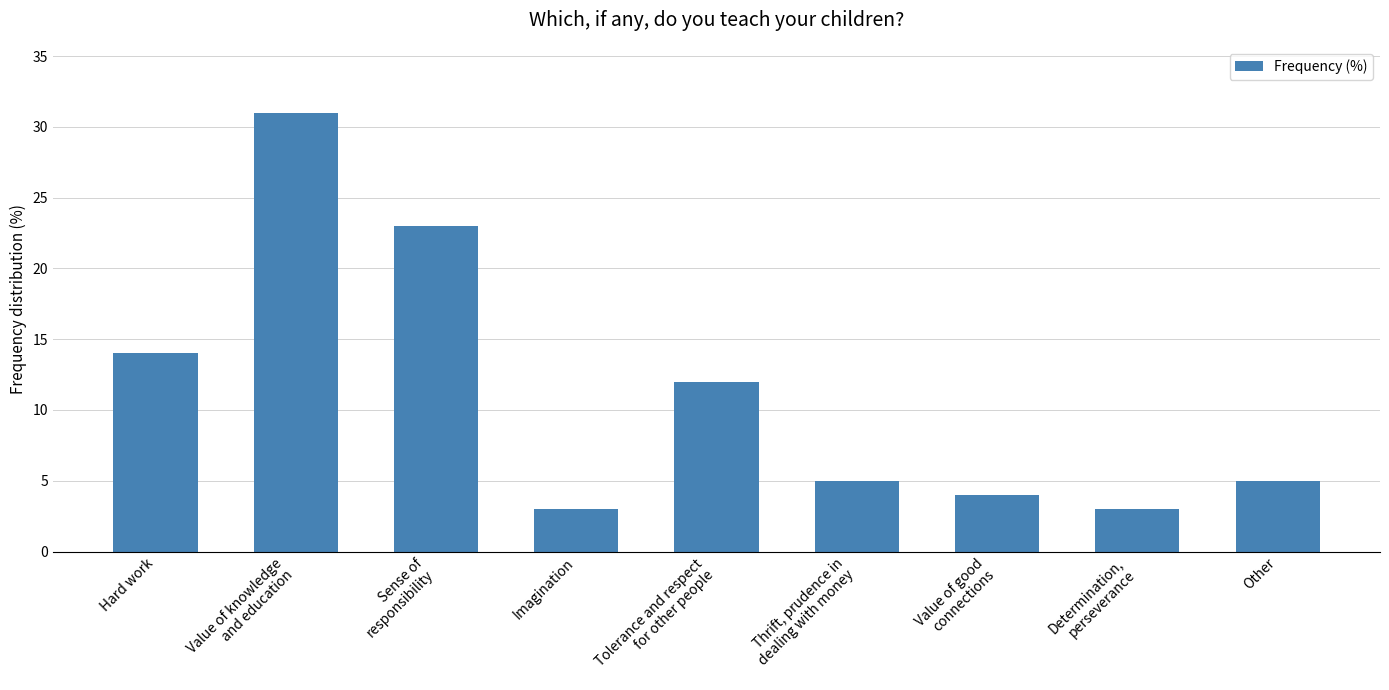

The value at Hard work is 6. True or false?

False